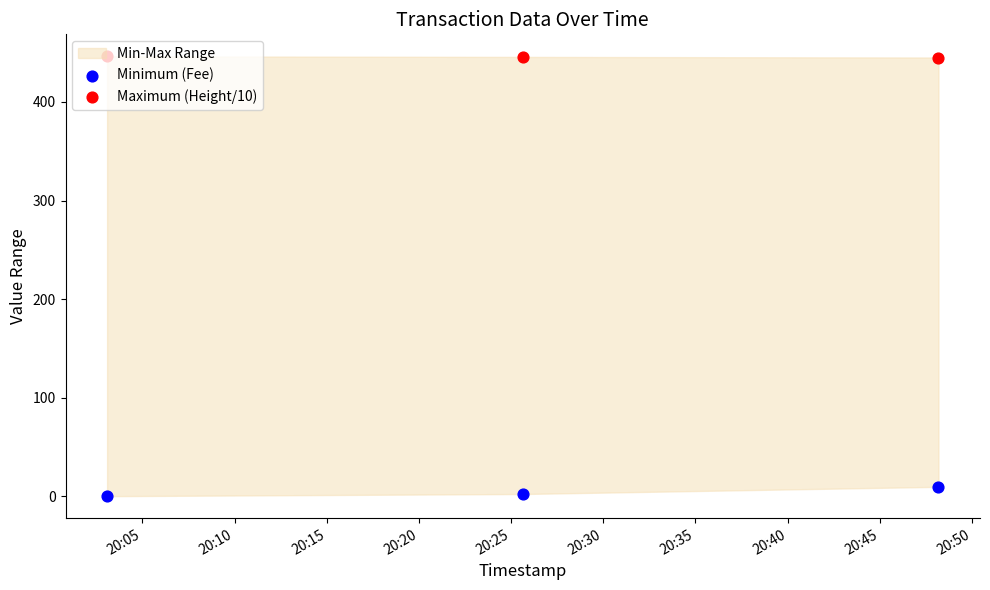

Which series has the largest total across all categories?

Maximum (Height/10)